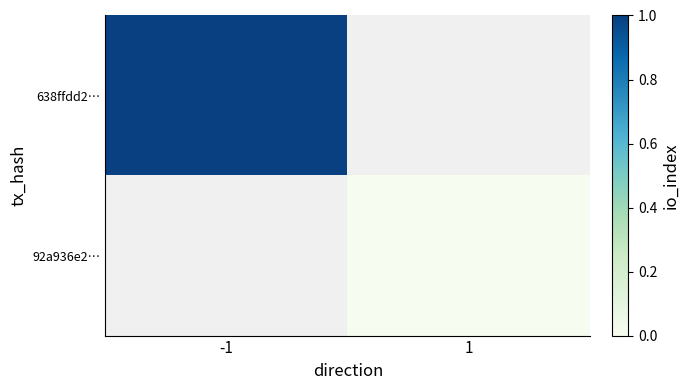

List the series in order of their peak value, highest first.

638ffdd2…, 92a936e2…